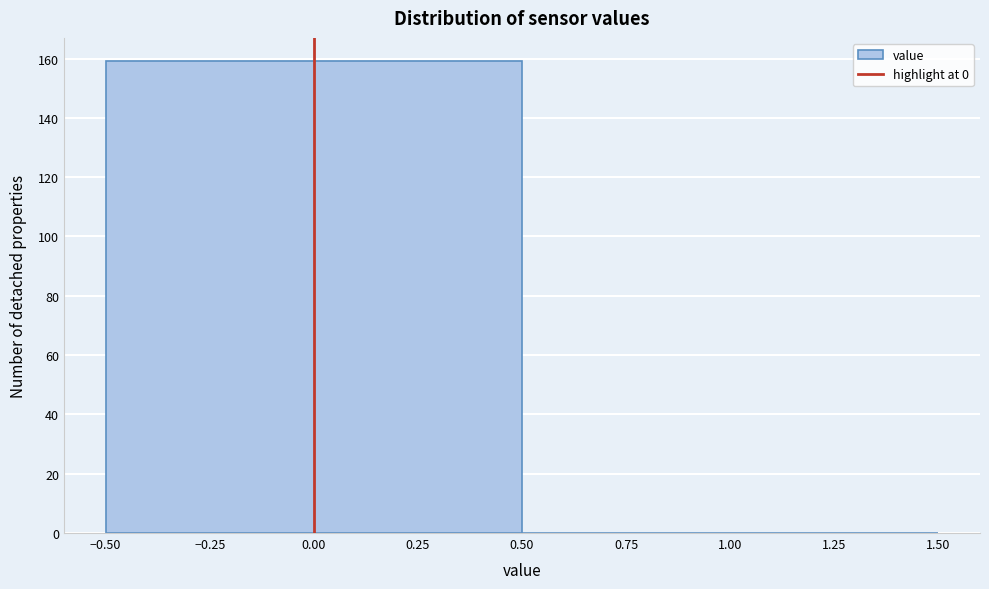

Reading left to right, list every bar in this chart as the range it spans on the x-axis followed by its height. The values are not printed on the chart, so give them approximately, as read against the axis.

-0.50 to 0.50: 160
0.50 to 1.50: 0